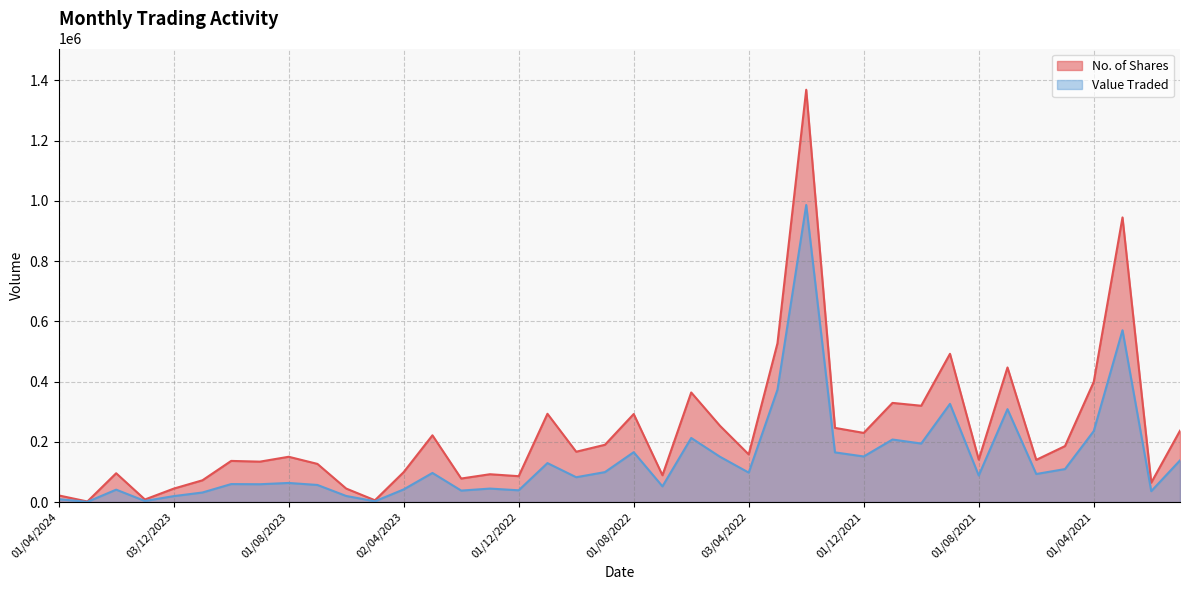

Reading right to left, transcribe all the data shown in this chart.

No. of Shares: 236959	64611	944740	398968	185941	140221	446840	140997	492169	319791	329246	229660	246331	1368544	527124	158284	253323	363826	89112	292319	190257	167186	293135	86046	92507	78243	221673	99519	6096	44966	126821	150480	134299	136722	72387	44723	8704	95786	2025	22250
Value Traded: 138466	36330	570352	235672	109624	93275	308525	88265	325993	194407	207685	151477	165025	986119	373043	97882	150534	212822	52304	165678	99605	82575	129475	39190	44874	38246	96776	42190	2721	20385	56920	63549	59330	59848	31855	19858	3751	41311	880	9787